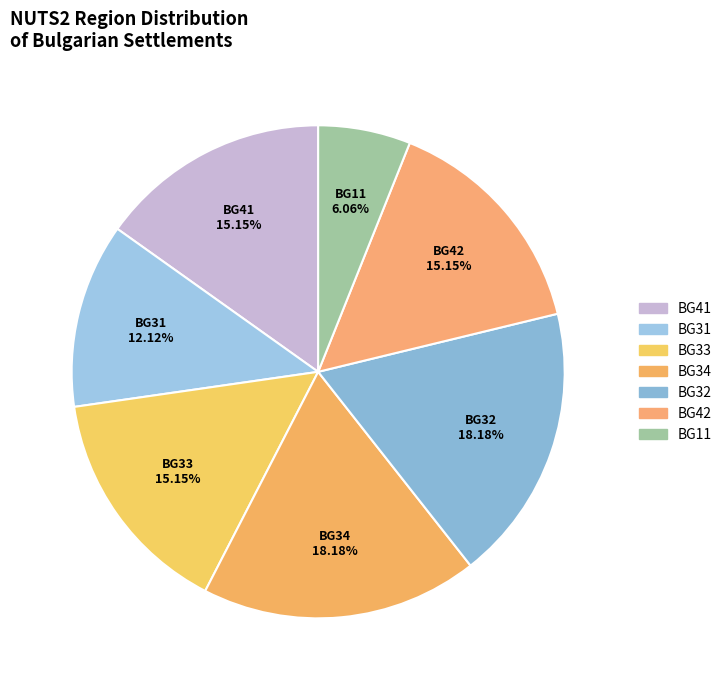

Which category has the smallest portion of the pie?

BG11